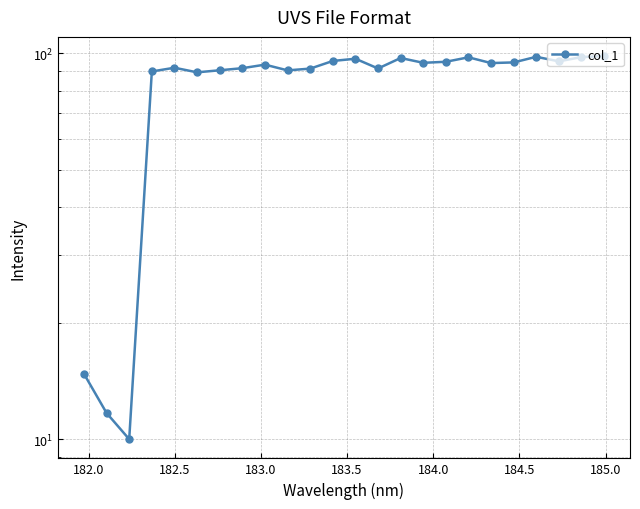

Count the number of data series in this chart.

1